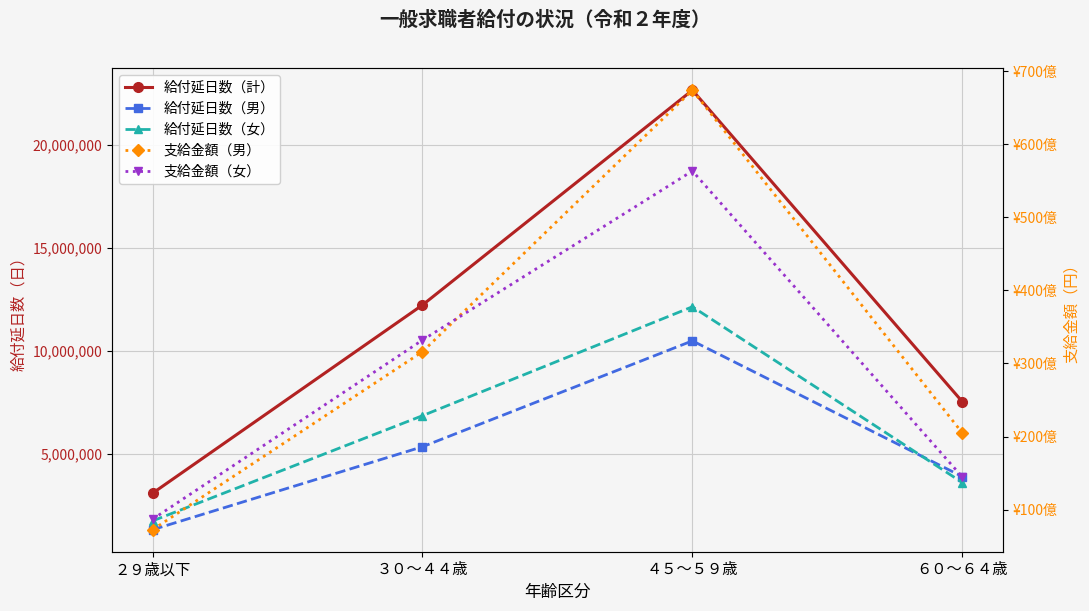

Which series has the widest spread of values?

支給金額（男）